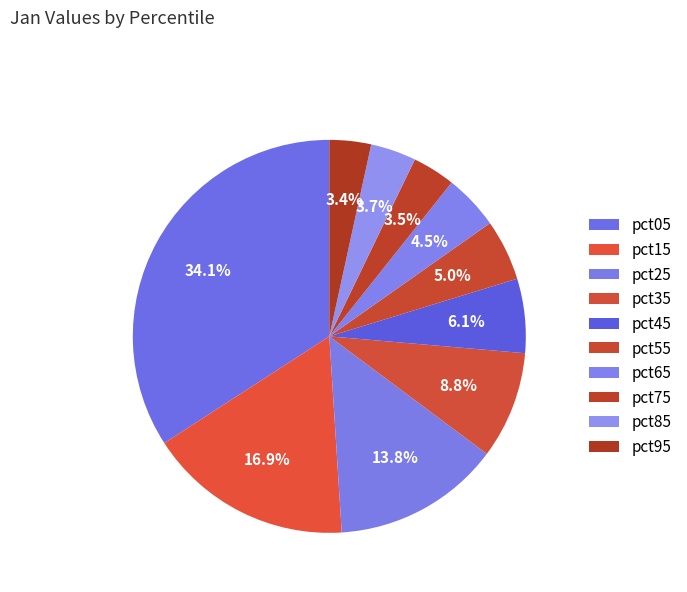

To the nearest percent, what is the difference between the pct15 and pct25 slice percentages?

3%